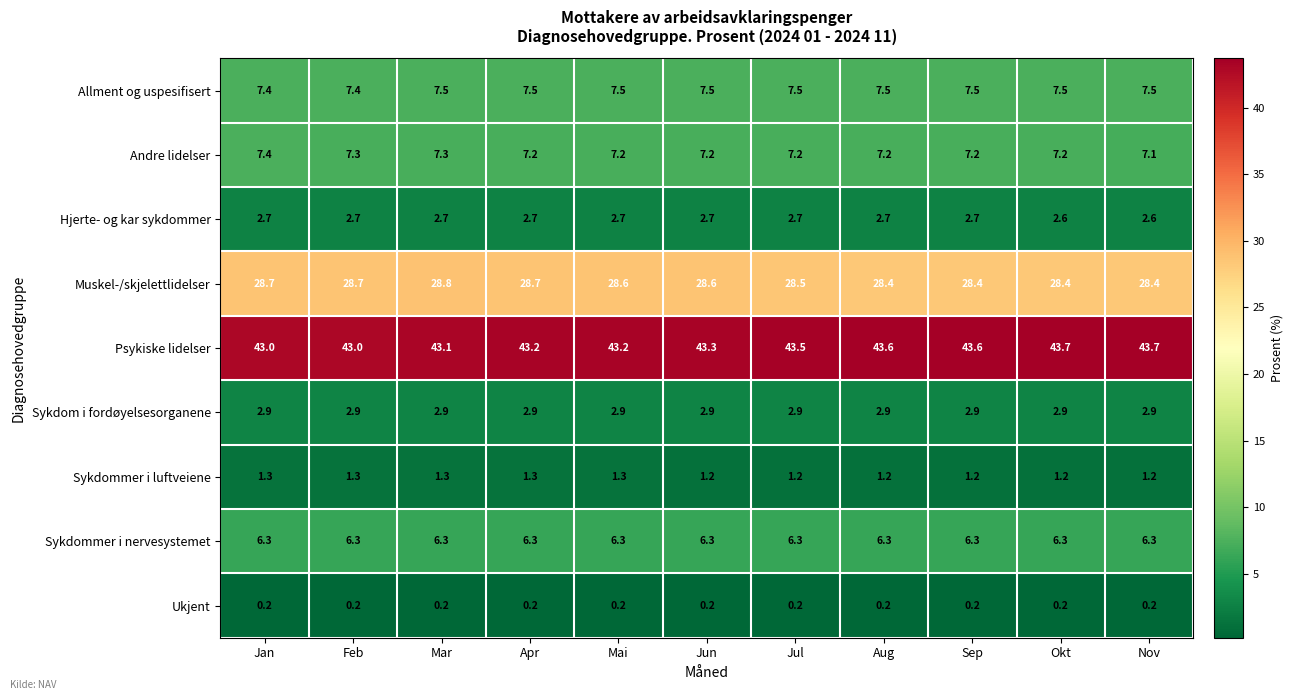

Rank the series at Aug from lowest to highest value.

Ukjent, Sykdommer i luftveiene, Hjerte- og kar sykdommer, Sykdom i fordøyelsesorganene, Sykdommer i nervesystemet, Andre lidelser, Allment og uspesifisert, Muskel-/skjelettlidelser, Psykiske lidelser